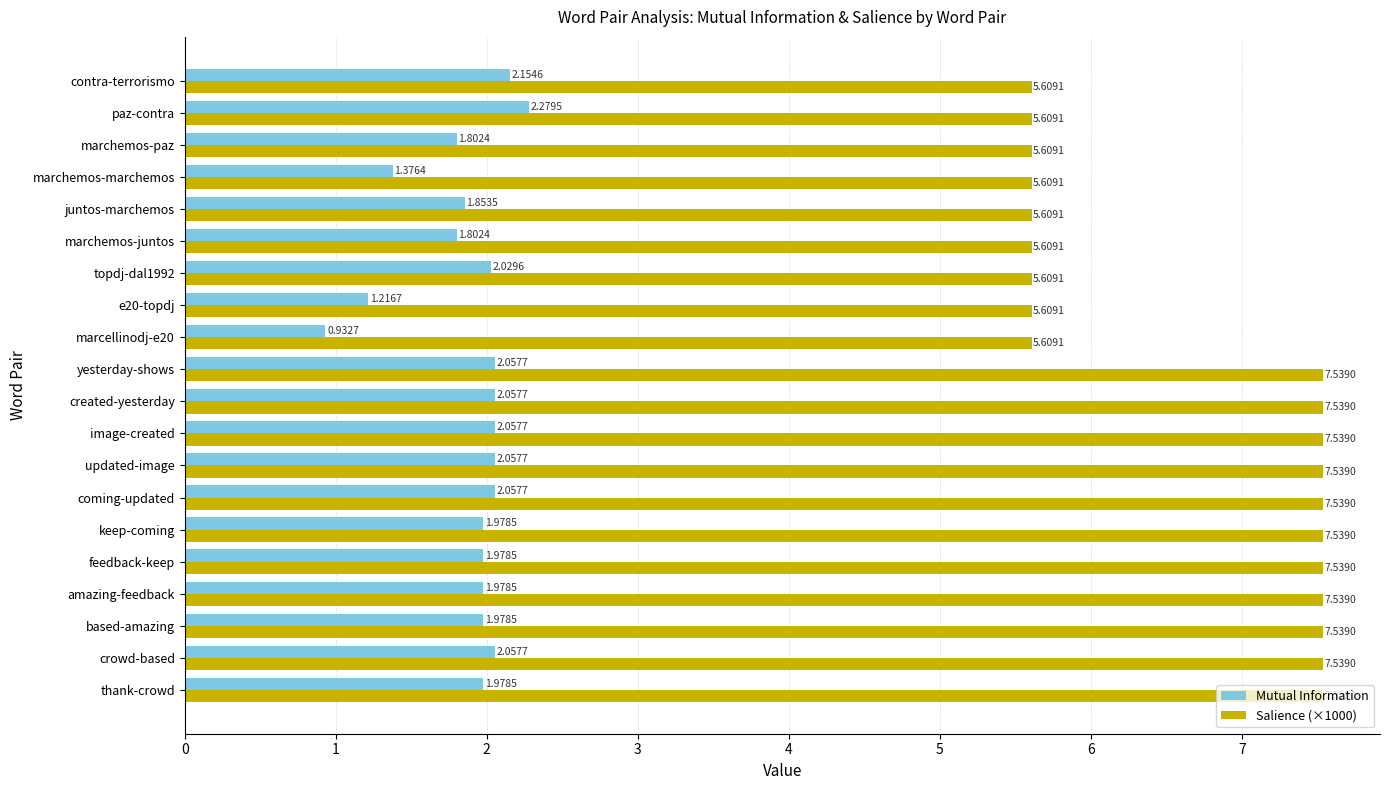

Rank the series at e20-topdj from lowest to highest value.

Mutual Information, Salience (×1000)